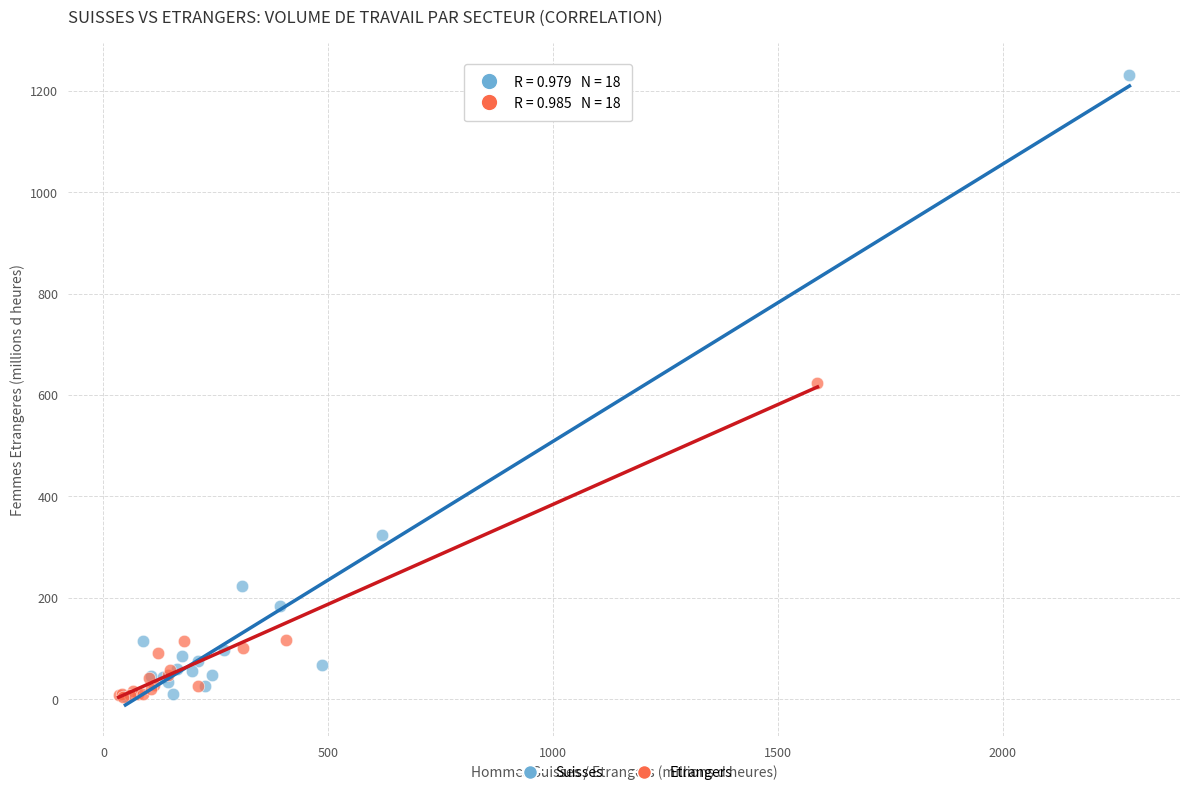

What are all the series names shown in the legend?

Suisses, Etrangers